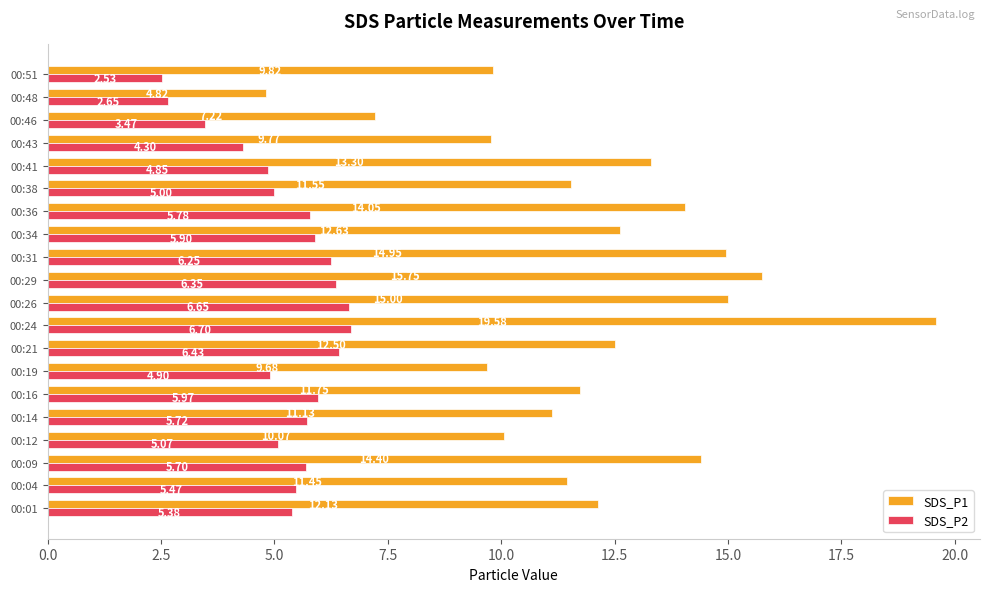

What is the average value of the SDS_P1 series?

12.1